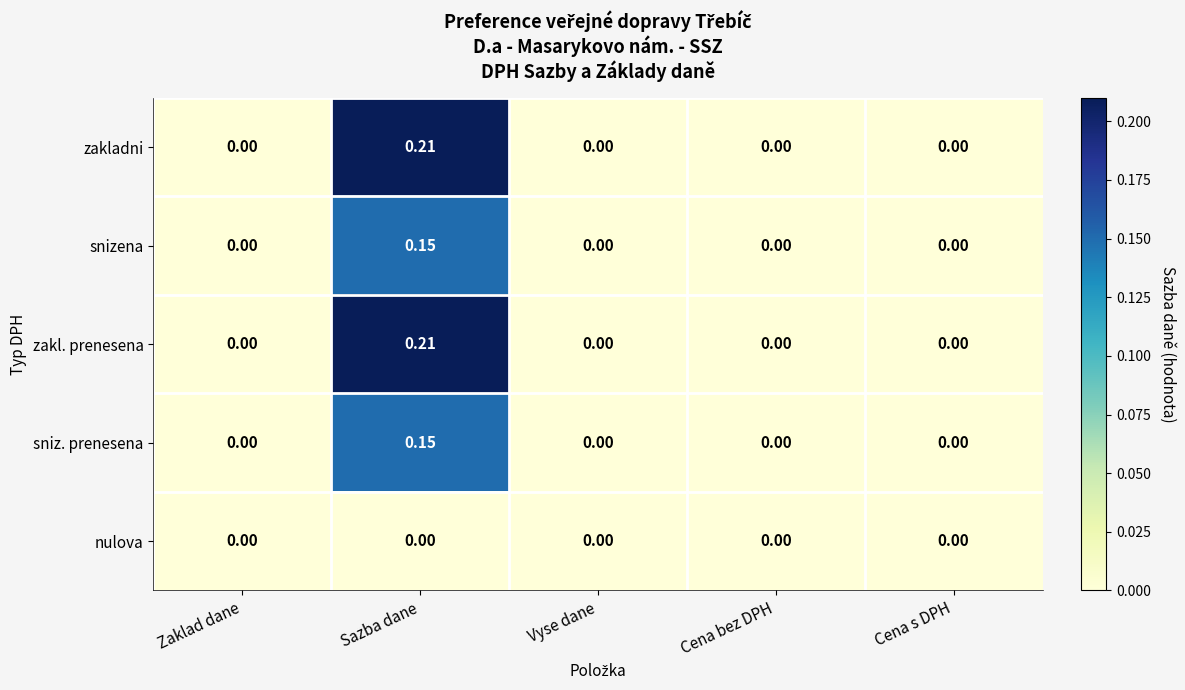

Which category has the highest value in the zakl. prenesena series?

Sazba dane